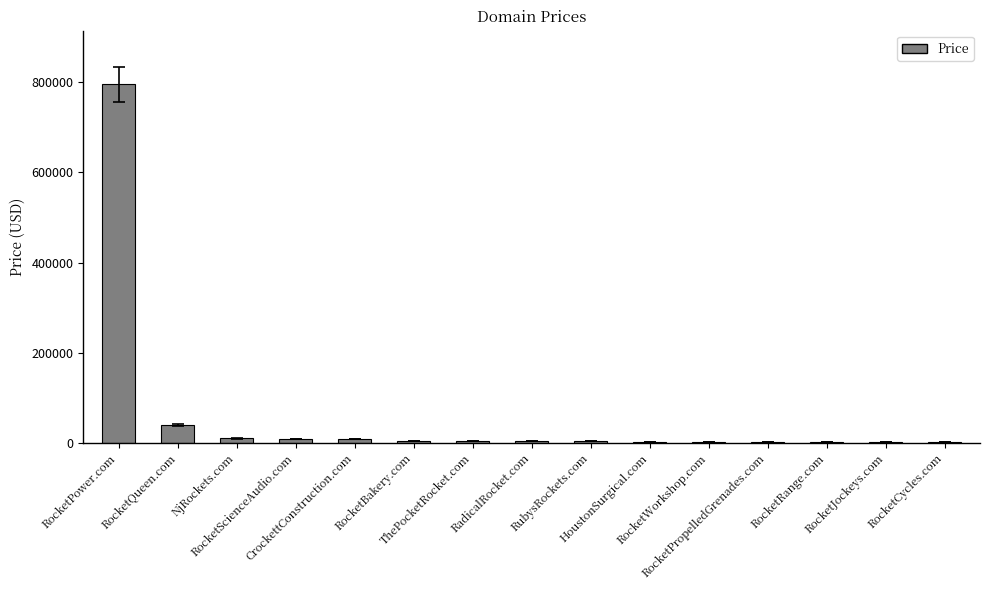

What is the greatest value displayed?

794888